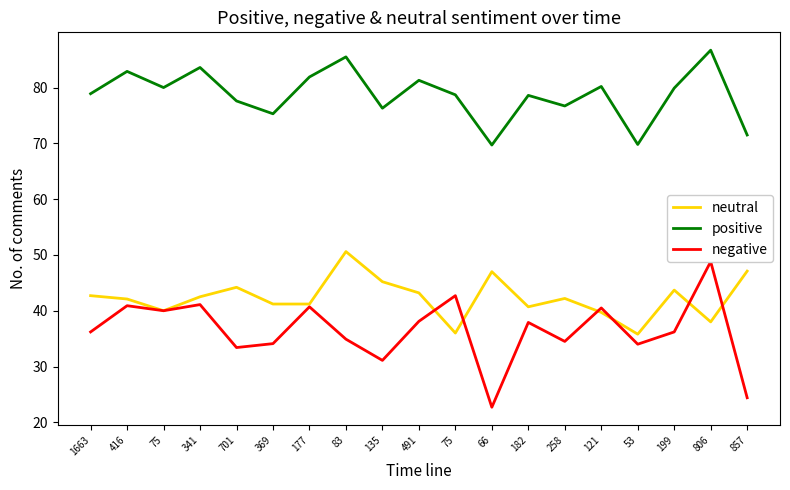

Rank the series by their maximum value, from highest to lowest.

positive, neutral, negative